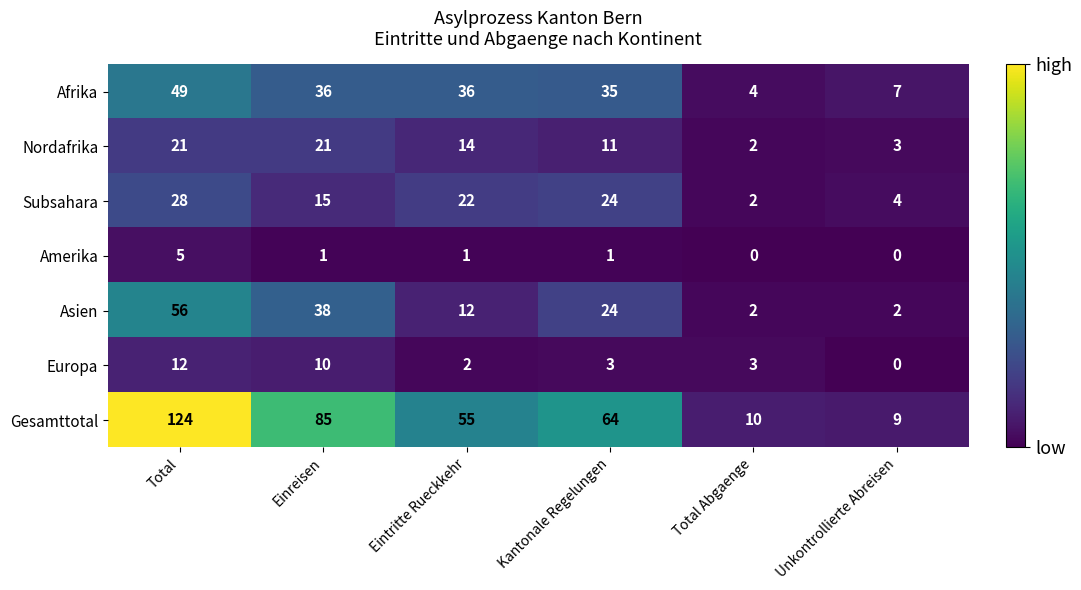

Which label corresponds to the largest value in the chart?

Total